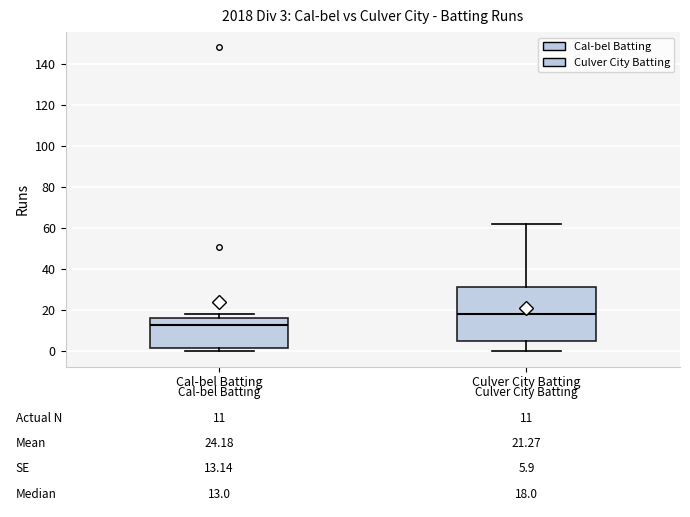

Which box's median line is the lowest?

Cal-bel Batting